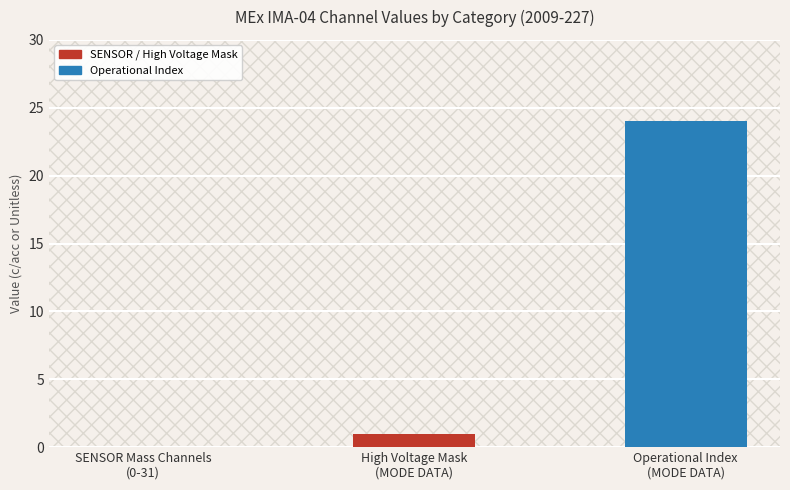

Are the bars grouped side by side (vs. stacked)?

No